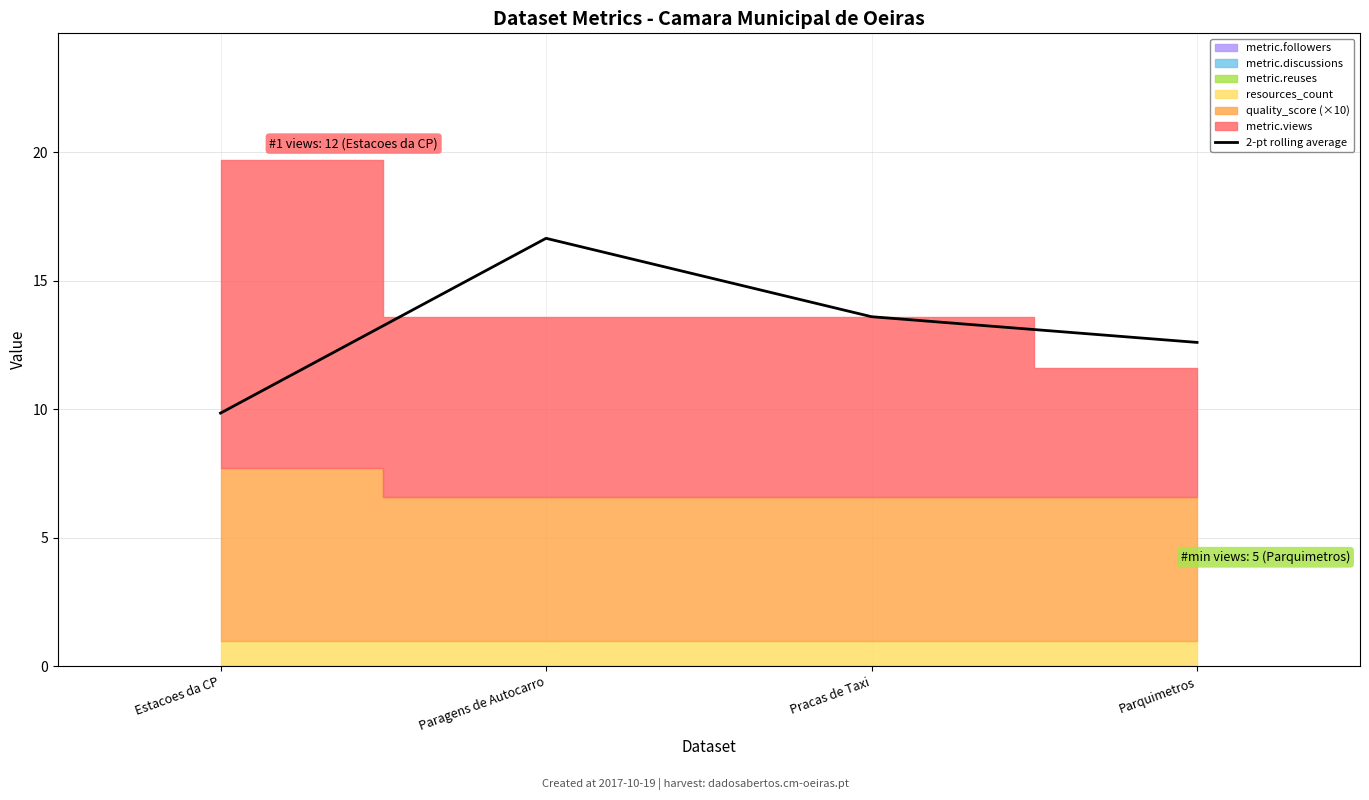

Rank the categories by value from highest to lowest.

Paragens de Autocarro, Pracas de Taxi, Parquimetros, Estacoes da CP